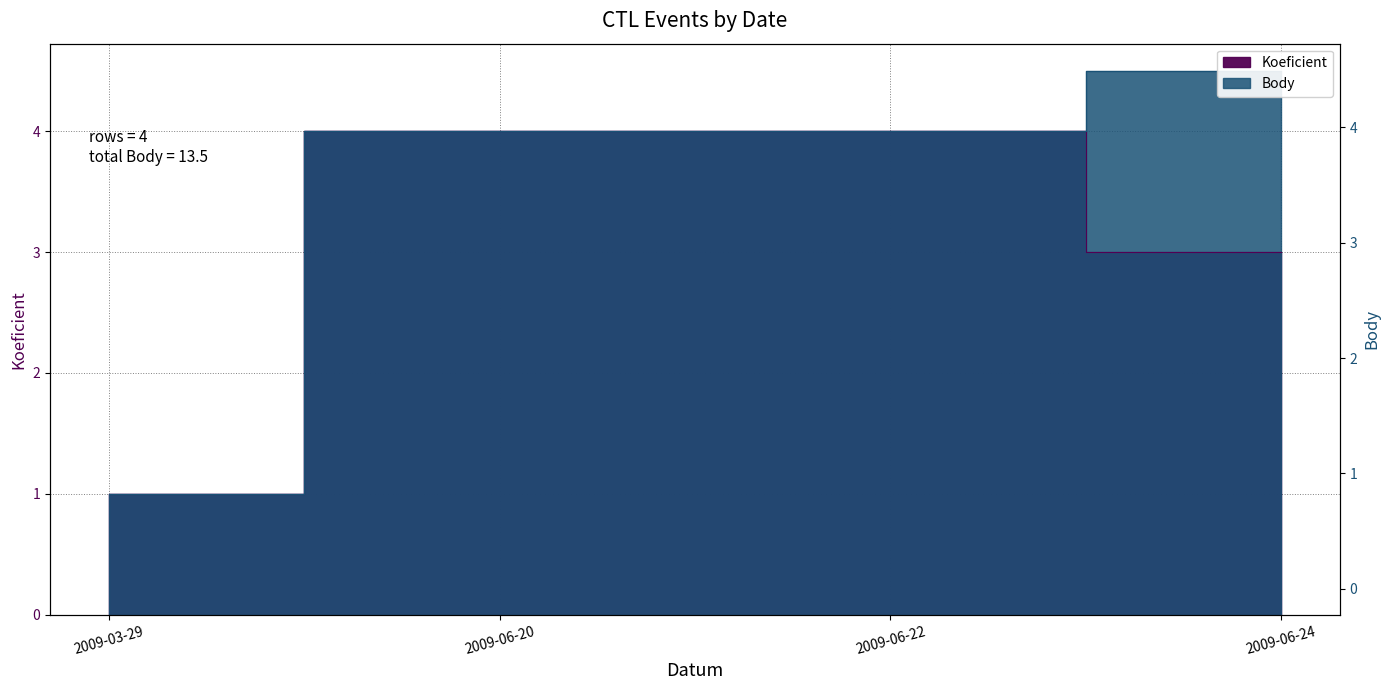

Between 2009-06-22 and 2009-06-24, which is larger?

2009-06-22